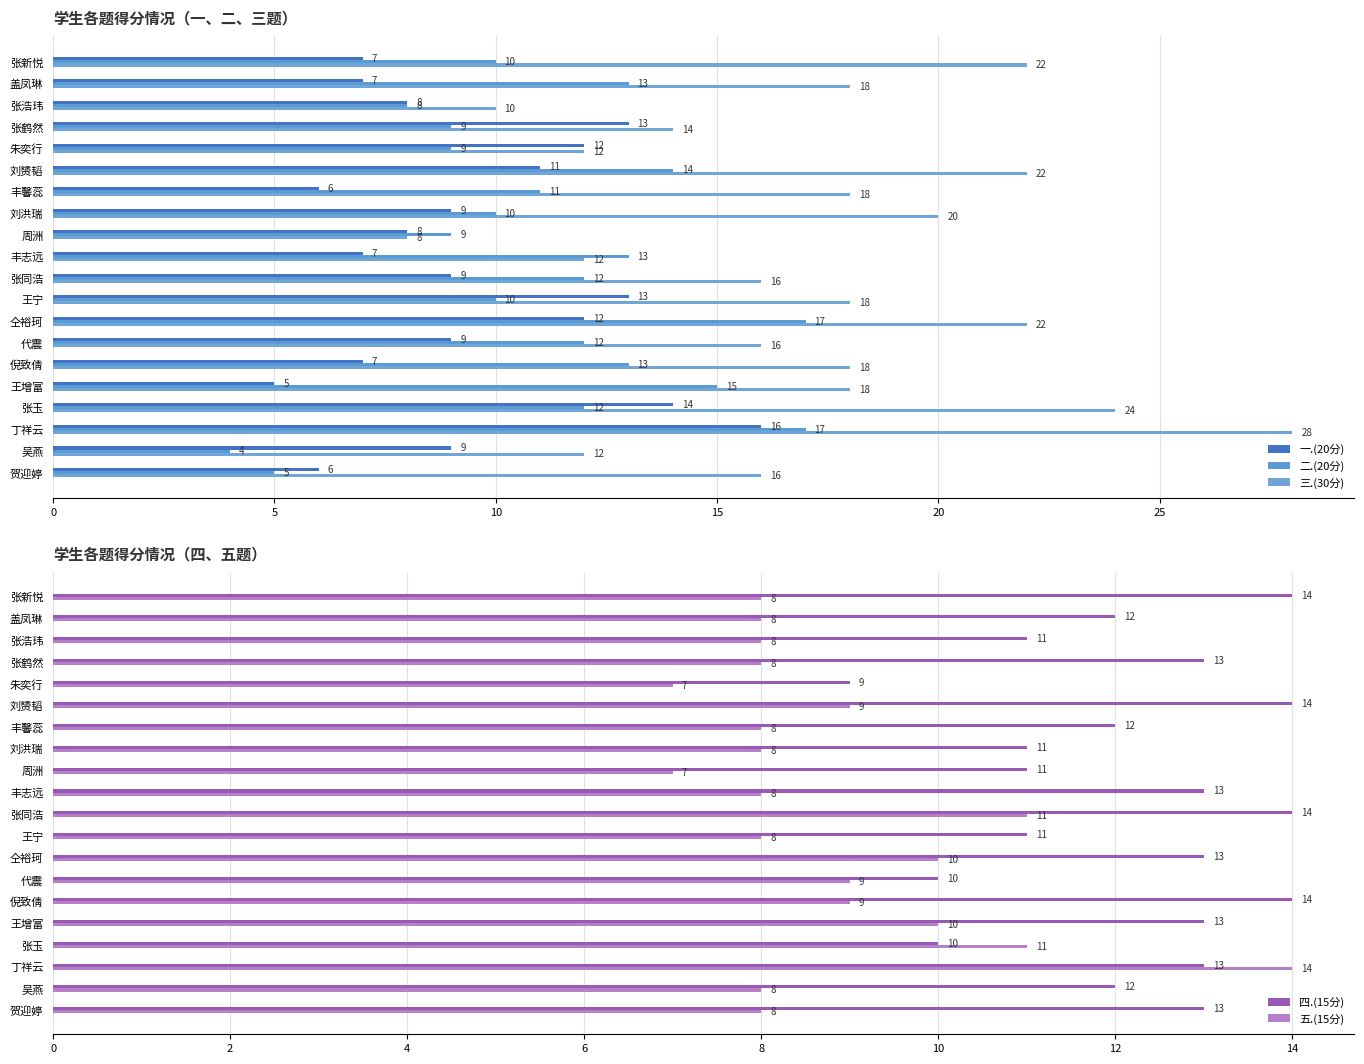

How many bars are there in each group?

5